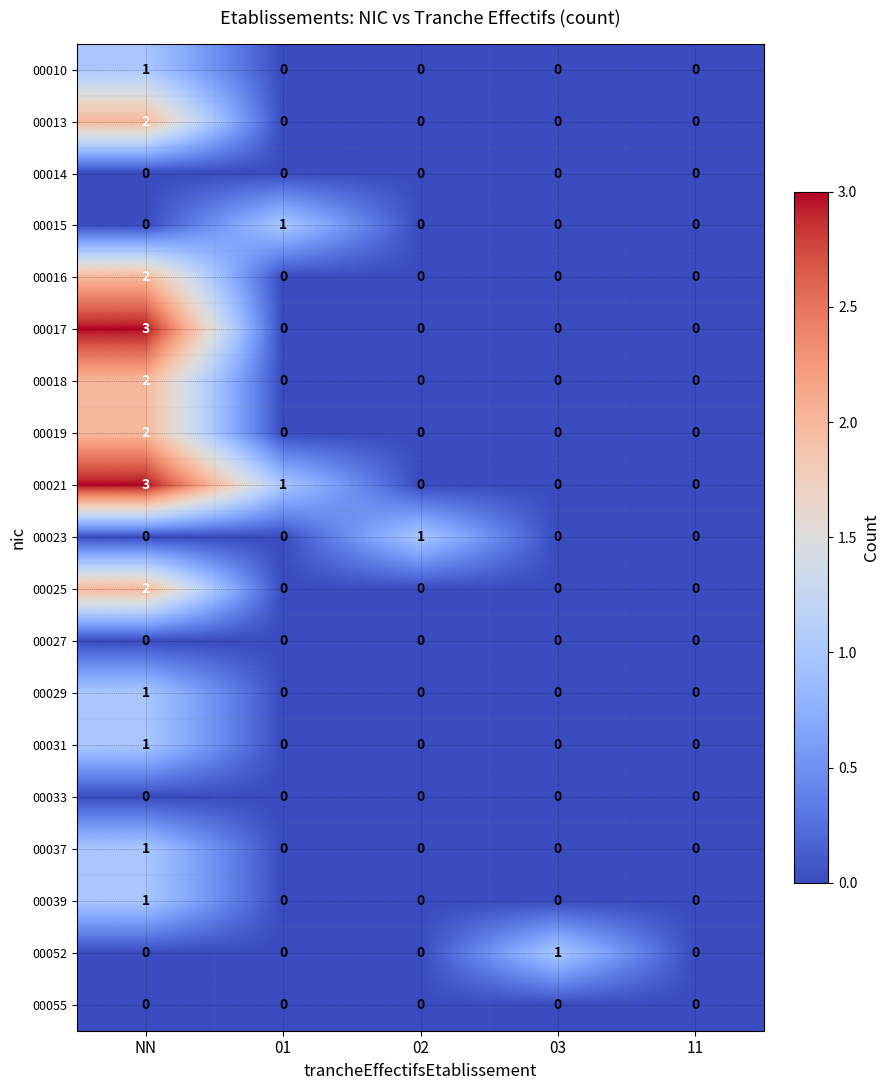

At which category does the chart reach its peak across all series?

NN